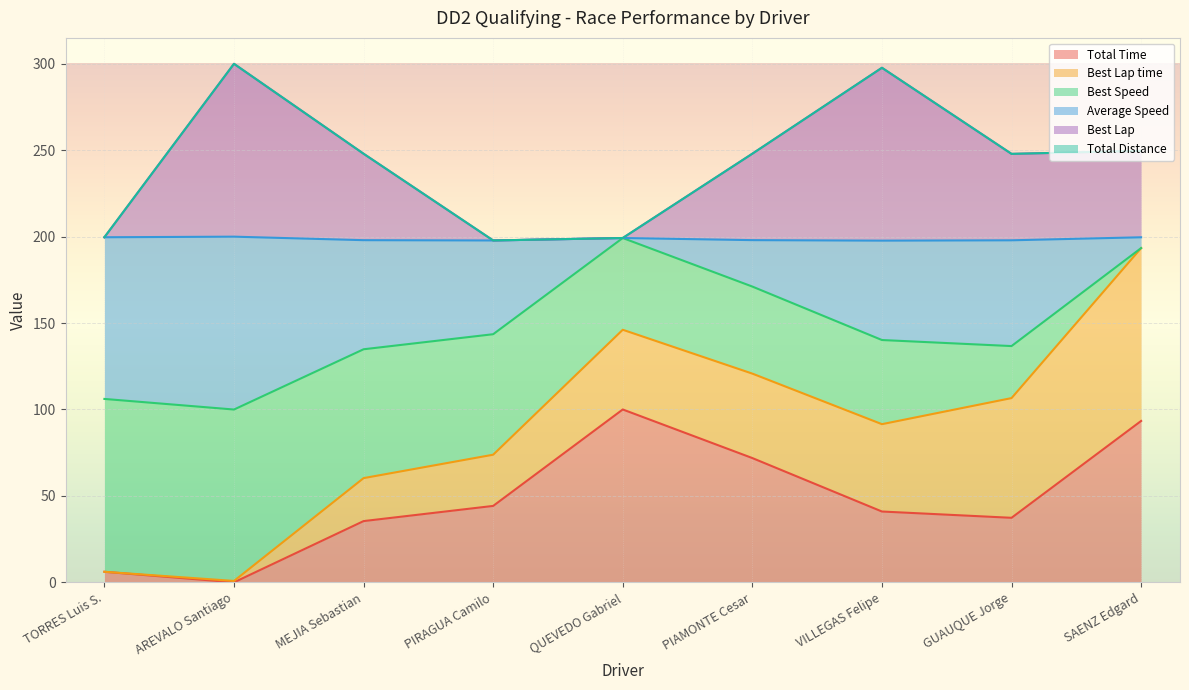

The value of Total Time at PIAMONTE Cesar is 116.2. True or false?

False